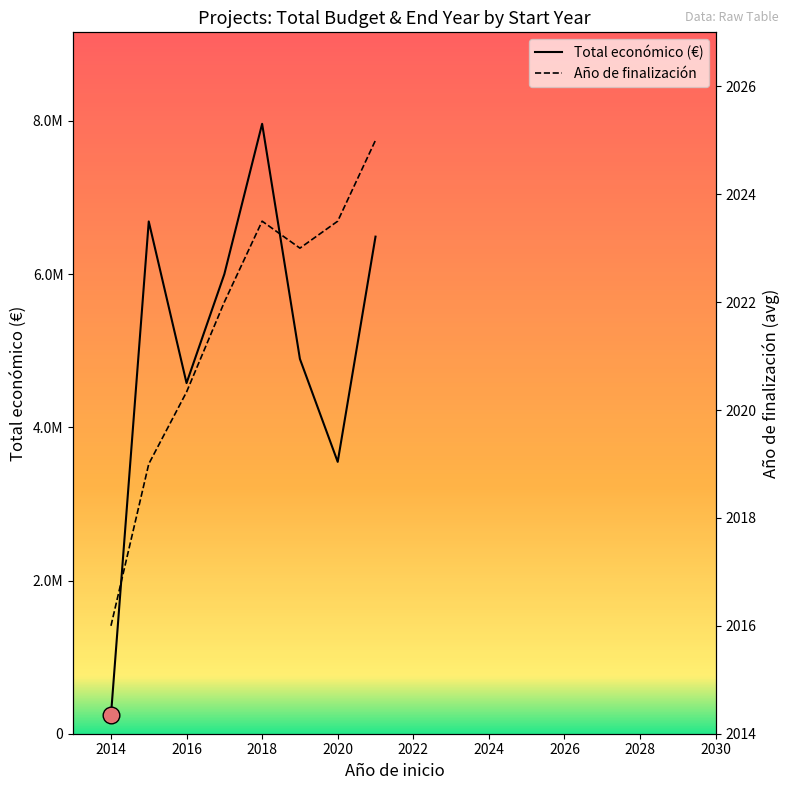

Between 2022 and 2012, which is larger?

2022